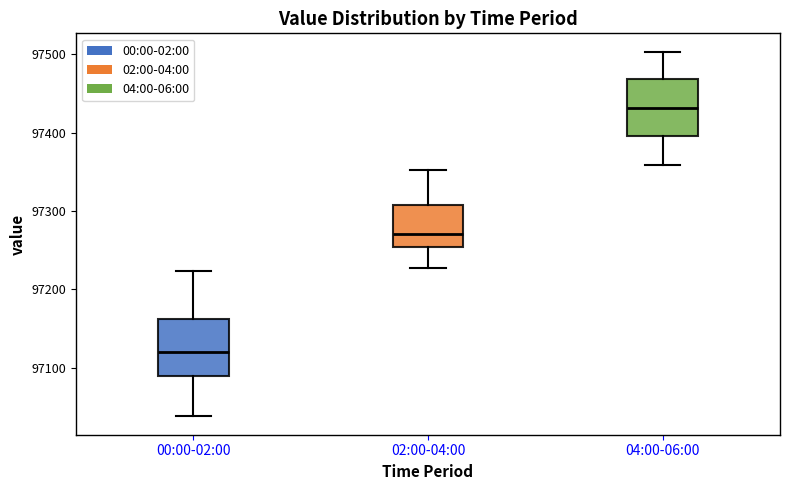

Which box has the lowest median line?

00:00-02:00